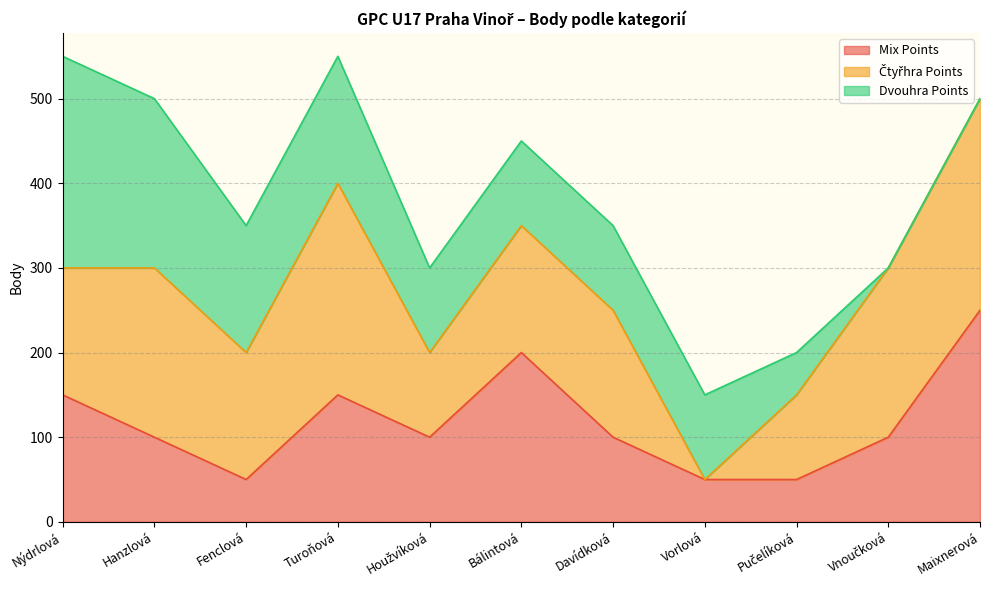

After their last crossing, which series has the higher values: Dvouhra Points or Čtyřhra Points?

Čtyřhra Points